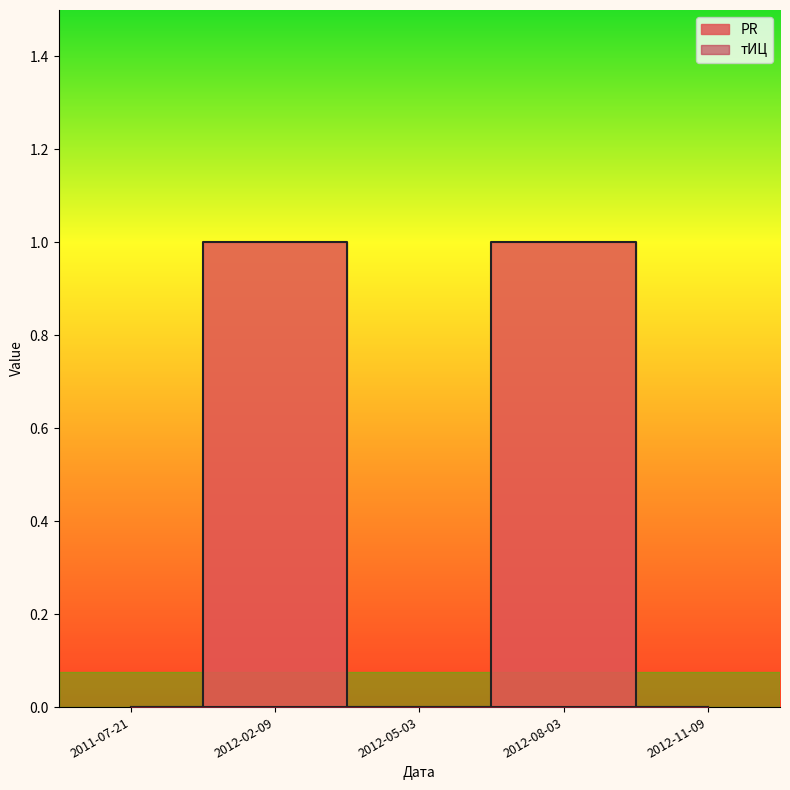

Is this an area chart (filled region under the line)?

No